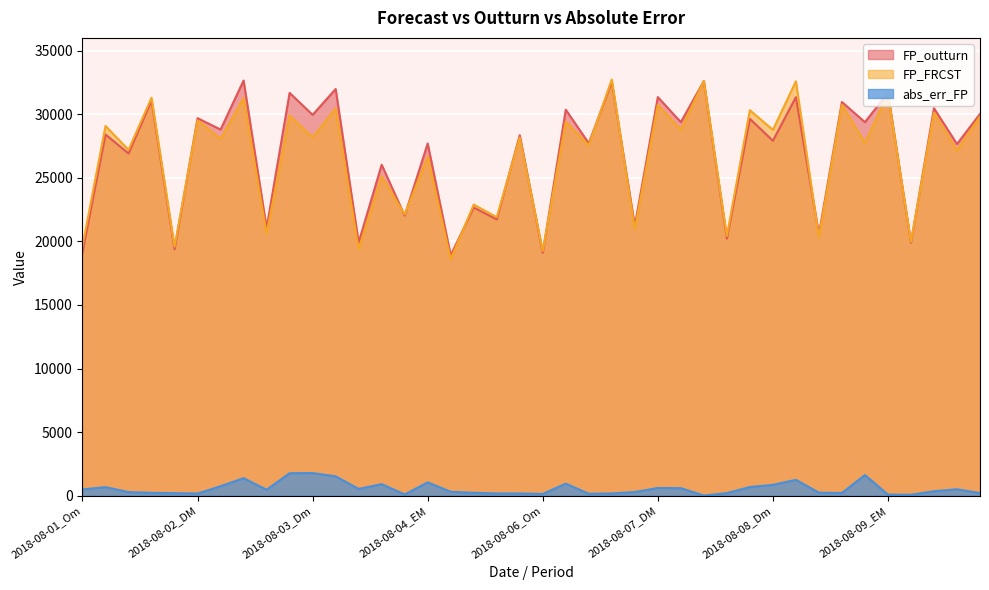

At which category does FP_outturn reach its first local peak?

2018-08-01_DM